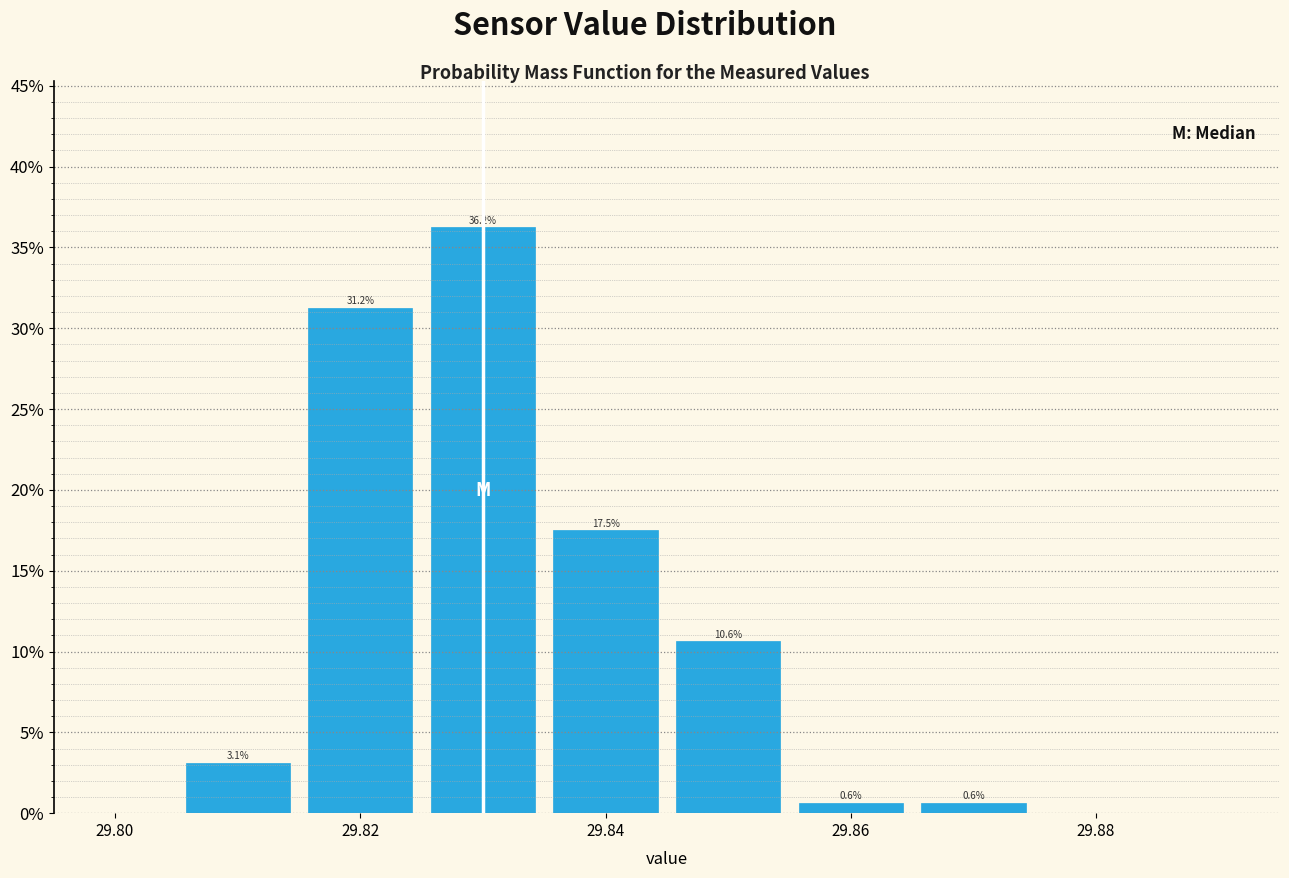

Over which range of the x-axis is the bar tallest?

29.825 to 29.835